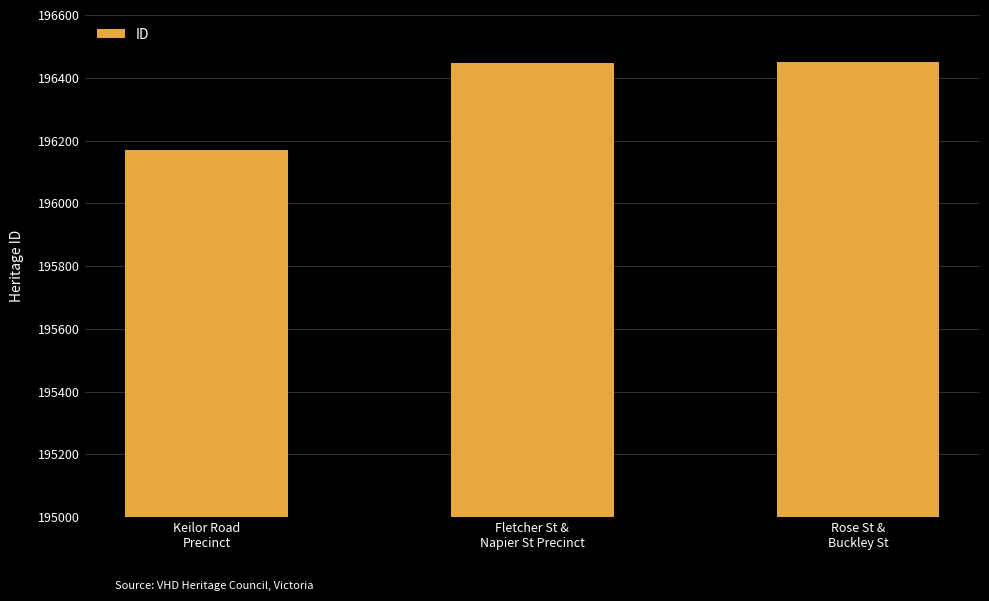

What is the difference between the values at Keilor Road
Precinct and Rose St &
Buckley St?

278